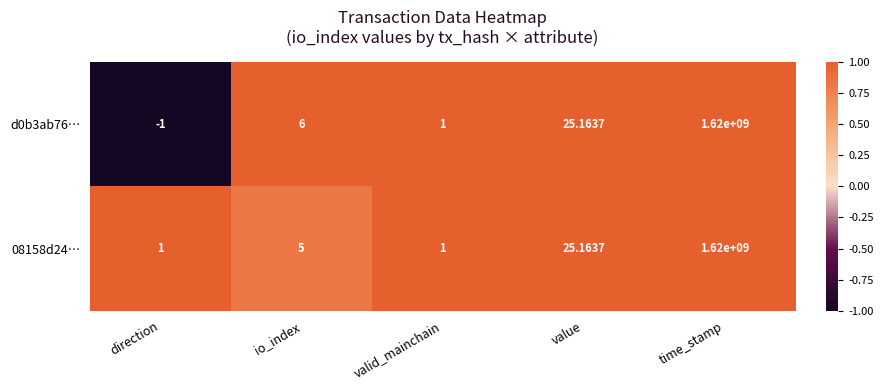

What is the total value across all series at io_index?

11.0